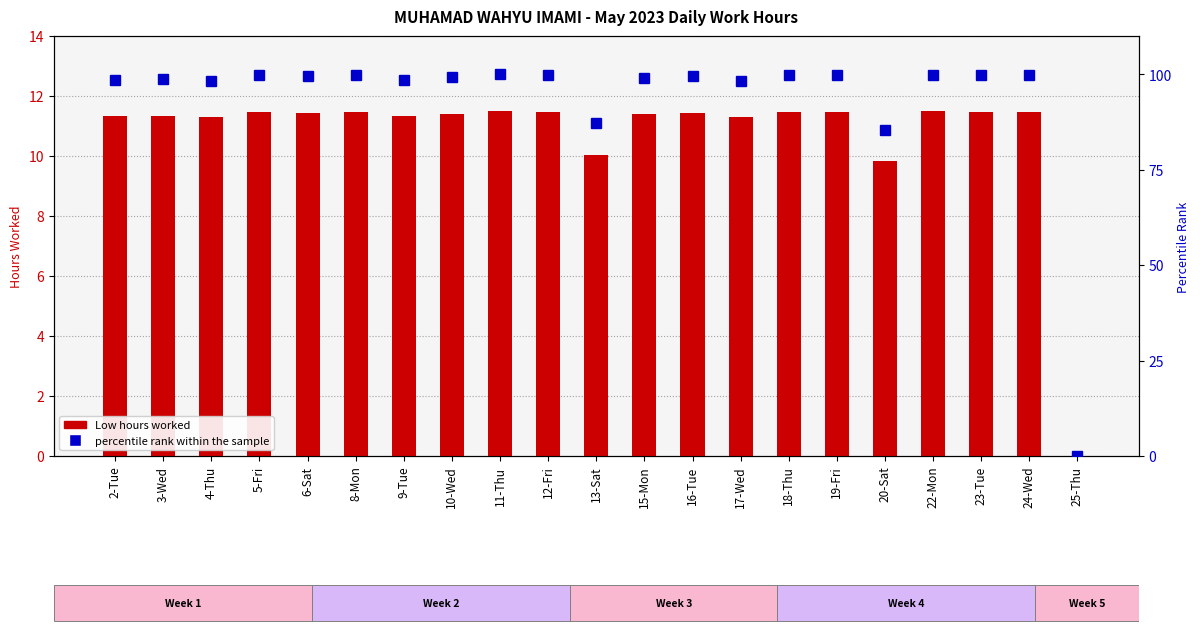

Reading right to left, transcribe all the data shown in this chart.

Low (hours): 0.0	11.5	11.5	11.5	9.8	11.5	11.5	11.3	11.4	11.4	10.0	11.5	11.5	11.4	11.3	11.5	11.4	11.5	11.3	11.3	11.3
percentile rank within the sample: 0.0	99.7	99.7	99.9	85.4	99.7	99.7	98.3	99.6	99.0	87.2	99.8	100.0	99.2	98.6	99.7	99.5	99.7	98.3	98.7	98.6